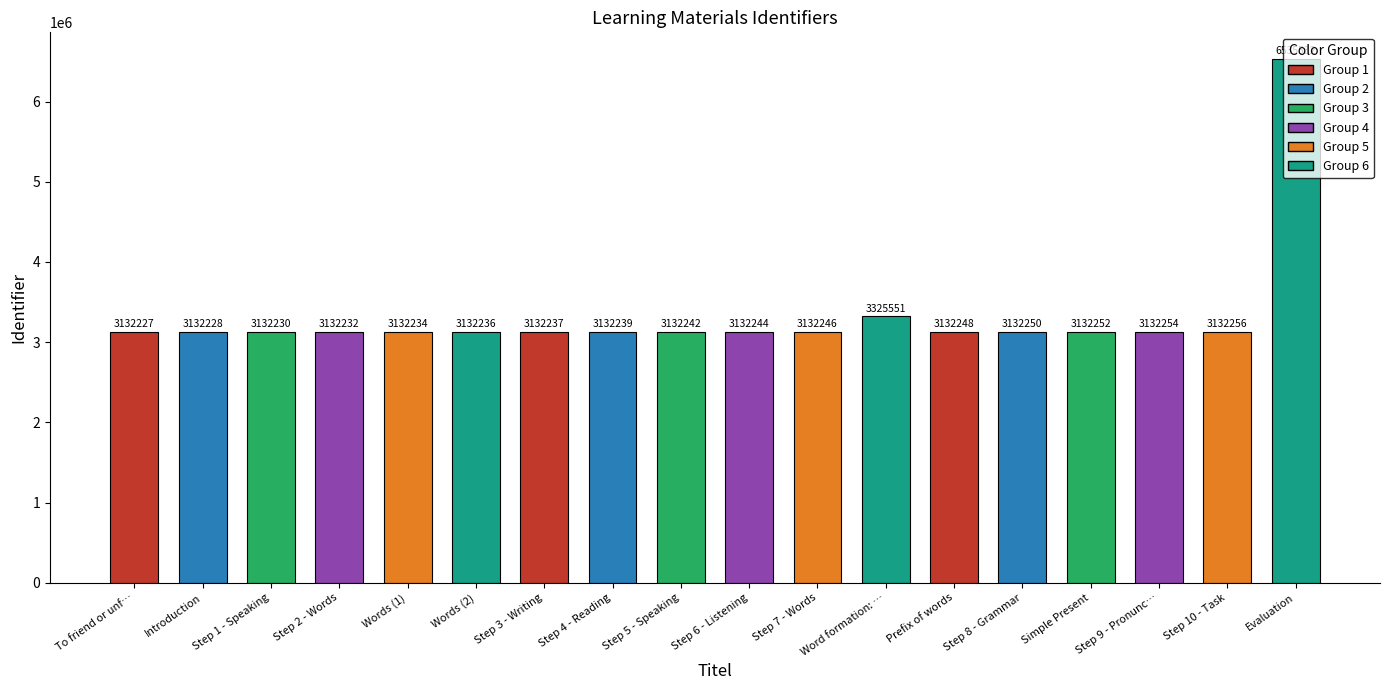

Reading right to left, transcribe all the data shown in this chart.

6535532	3132256	3132254	3132252	3132250	3132248	3325551	3132246	3132244	3132242	3132239	3132237	3132236	3132234	3132232	3132230	3132228	3132227